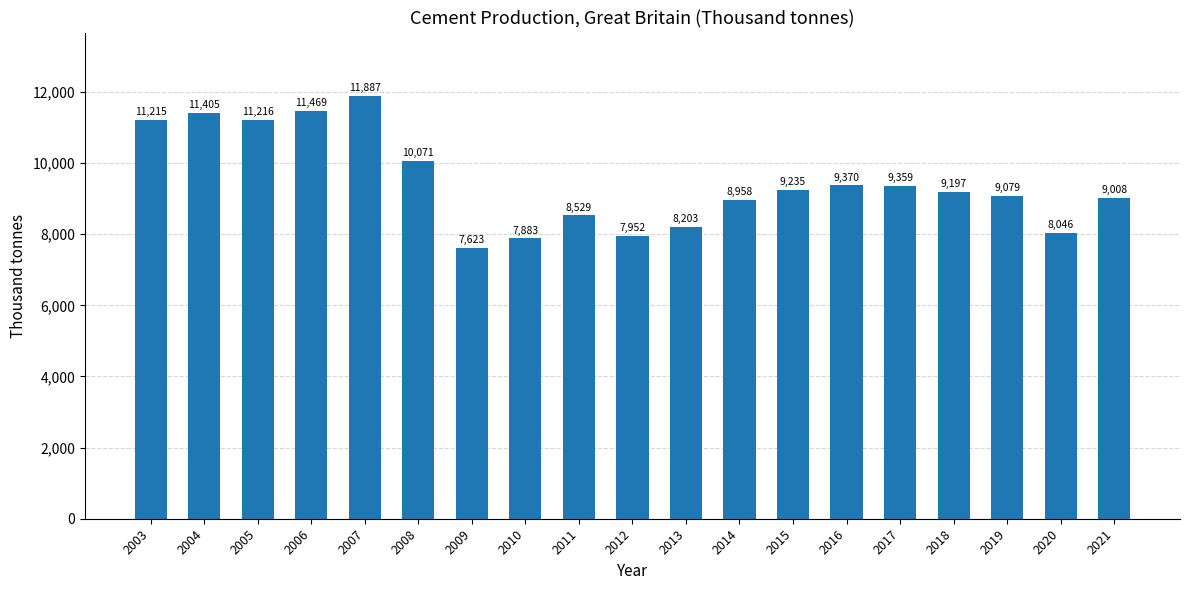

How many bars are there in total?

19